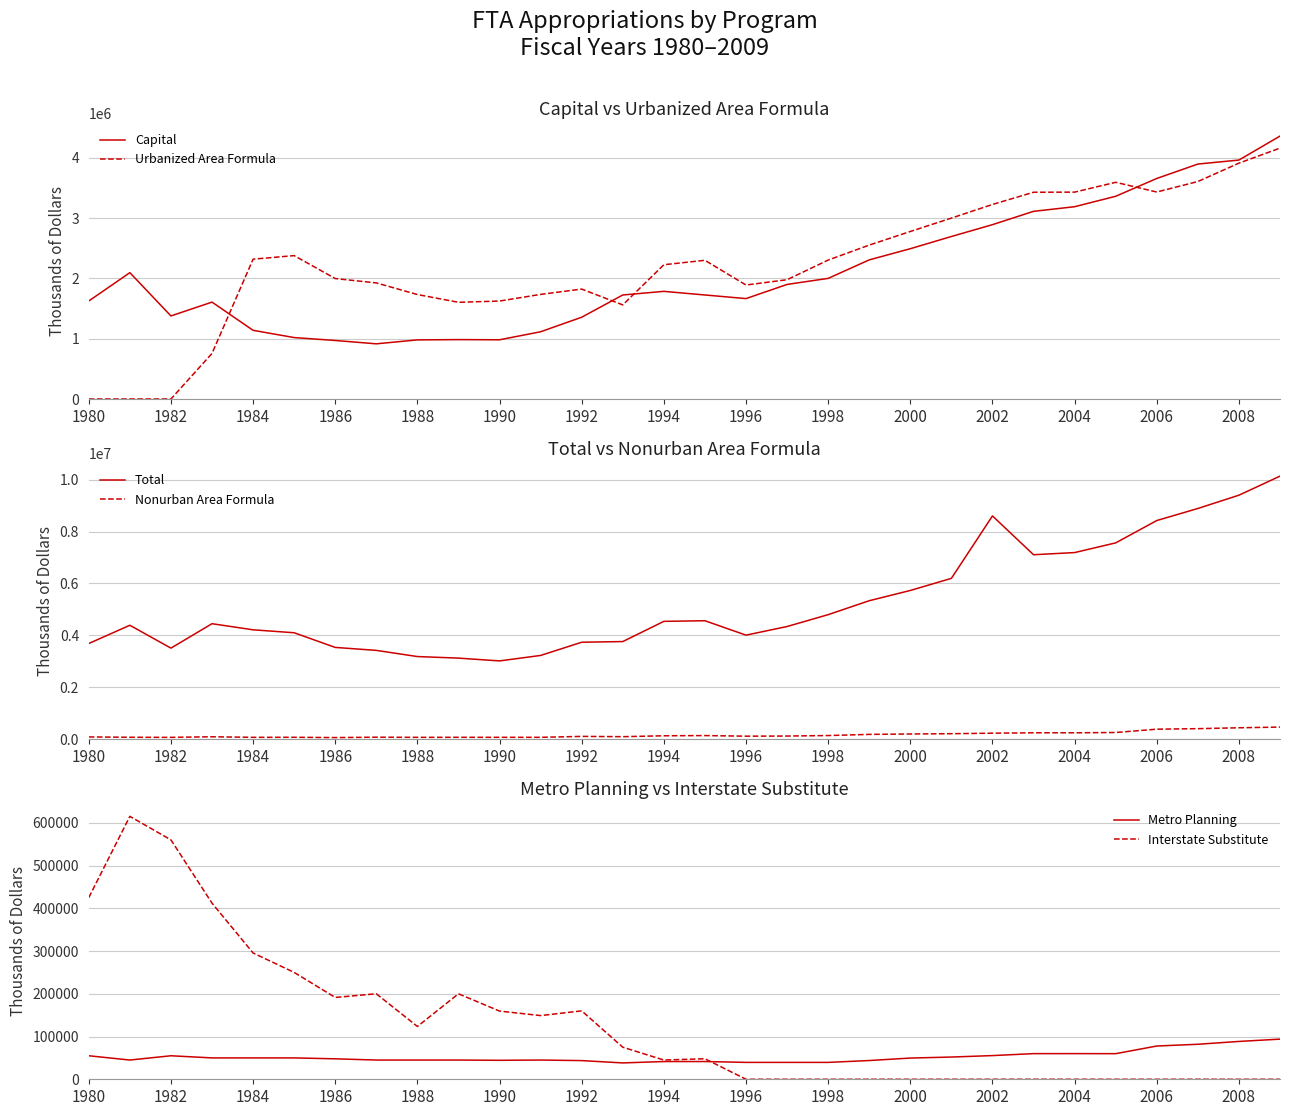

Does the chart have visible grid lines?

Yes